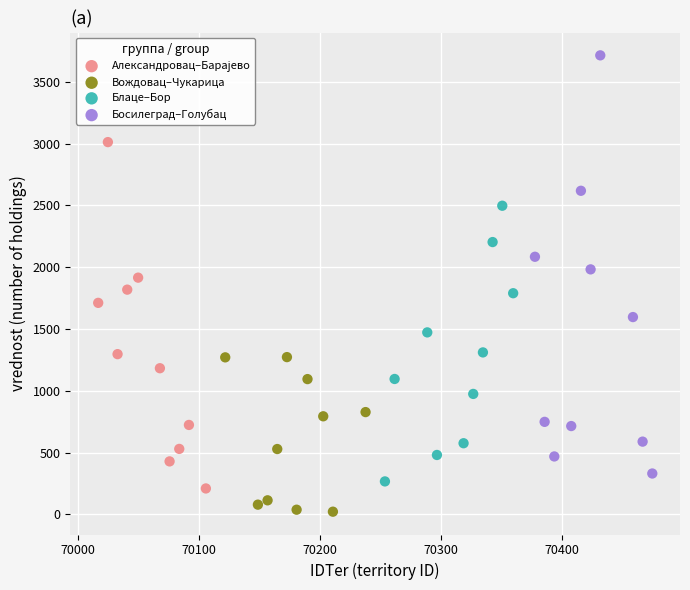

Which series has the widest spread of Y values?

Босилеград–Голубац